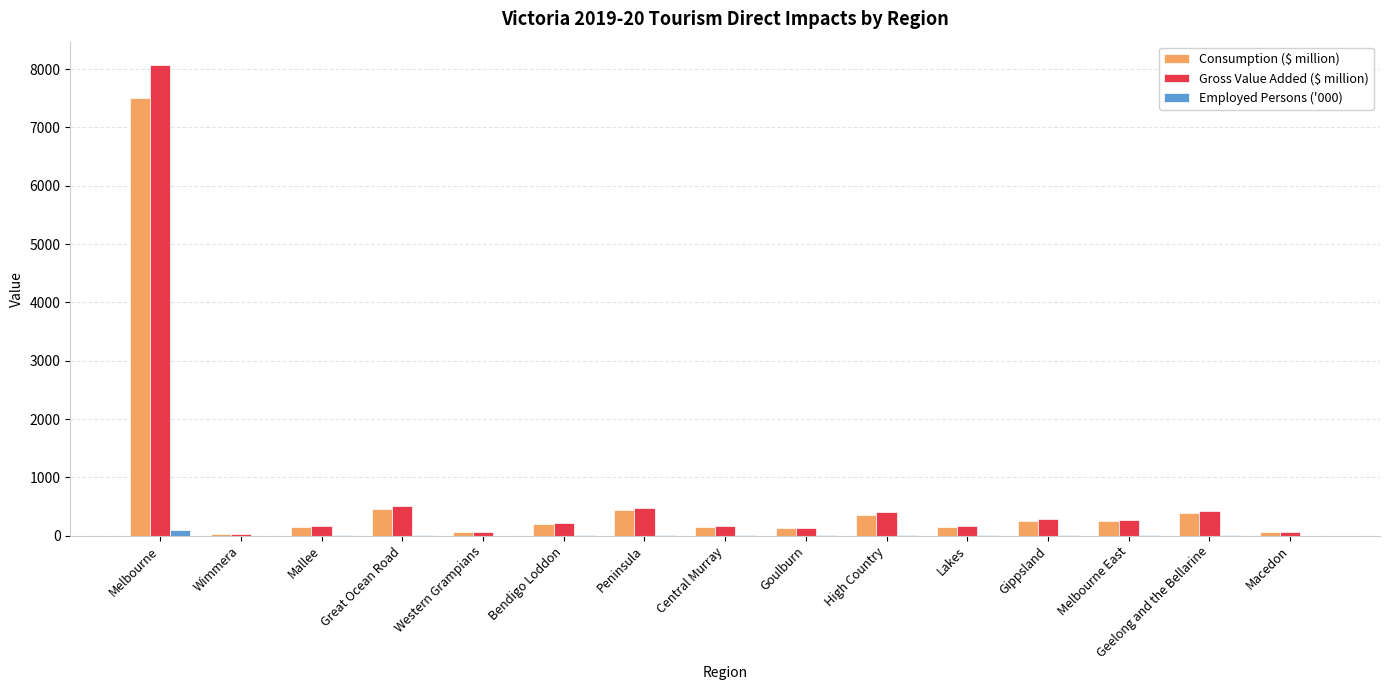

Is it true that Consumption ($ million) equals 255.5 at Gippsland?

True